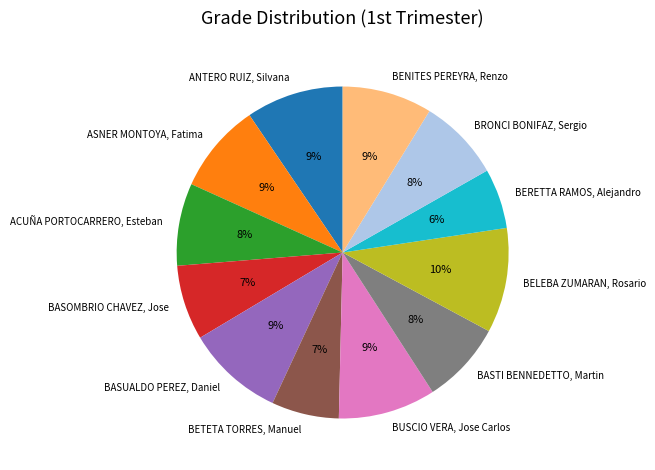

To the nearest percent, what is the combined percentage of BENITES PEREYRA, Renzo and BRONCI BONIFAZ, Sergio?

17%